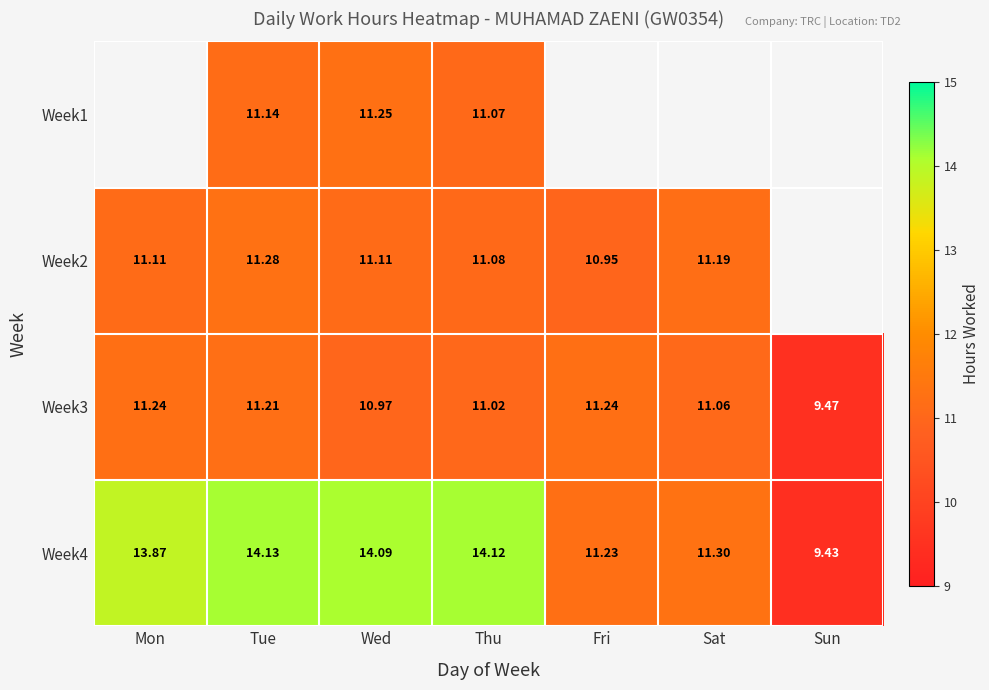

At which label does Week3 reach its minimum?

Sun